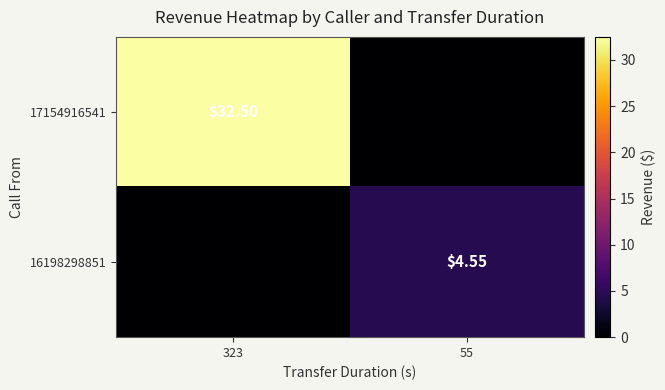

At 55, list the series in order from smallest to largest.

17154916541, 16198298851